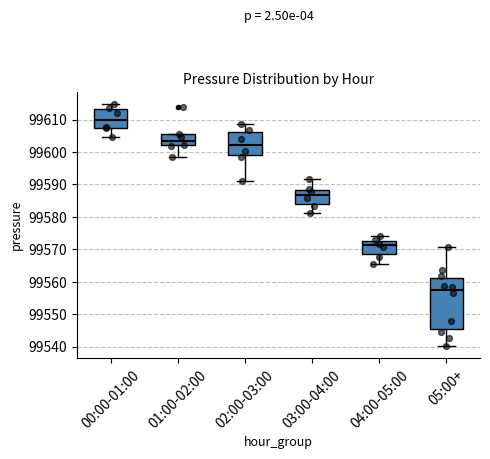

Which box has the highest median line?

00:00-01:00